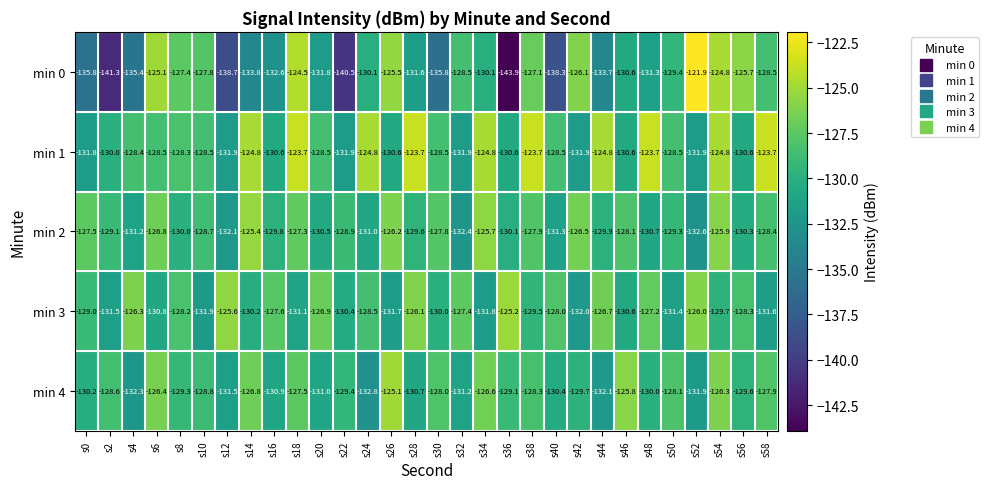

Rank the series by their maximum value, from highest to lowest.

min 0, min 1, min 4, min 3, min 2